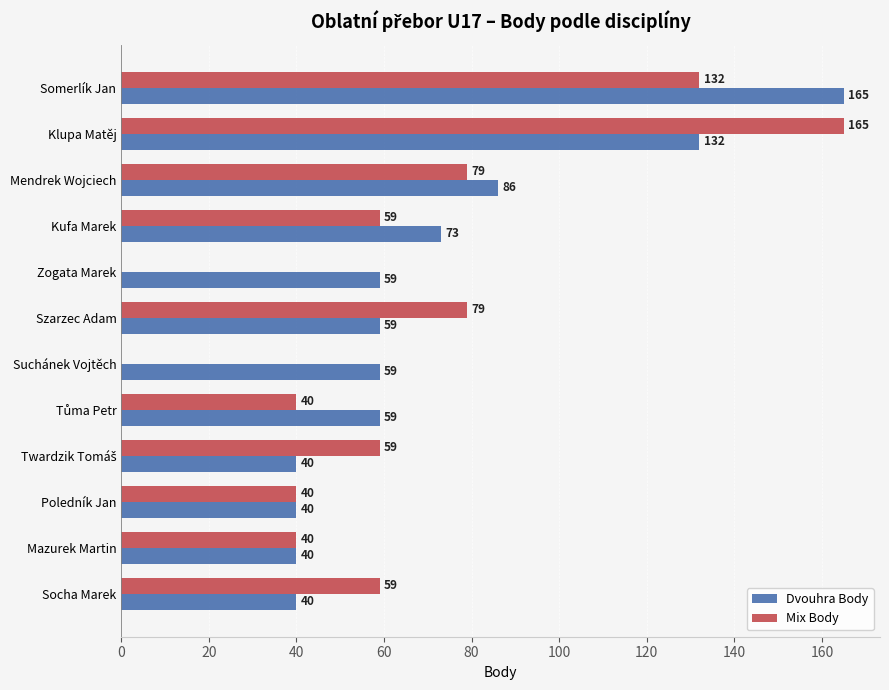

What is the total value across all series at Somerlík Jan?

297